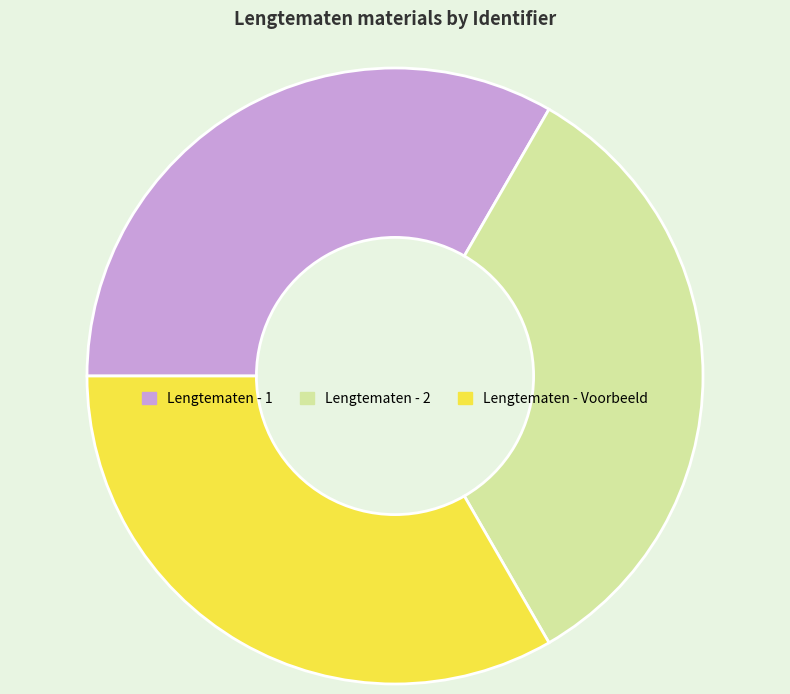

Is it true that Lengtematen - 2 is 33% of the pie?

True